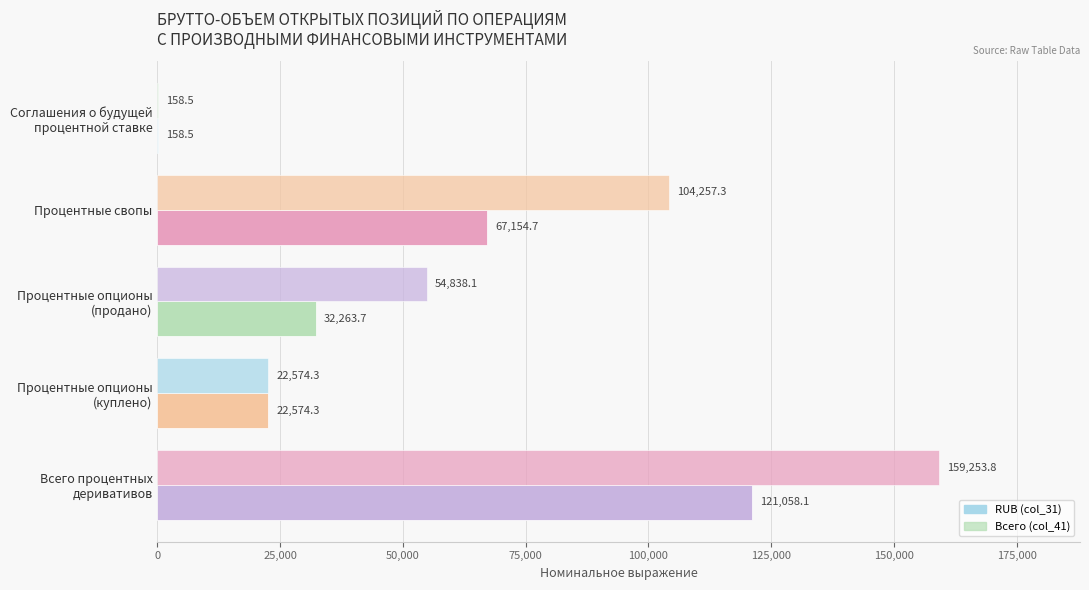

What is the average value of the Всего (col_41) series?

68216.4